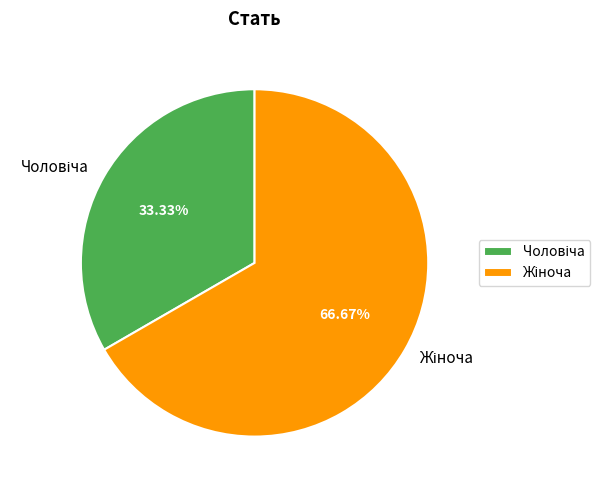

Is there any slice that represents more than half of the pie?

Yes